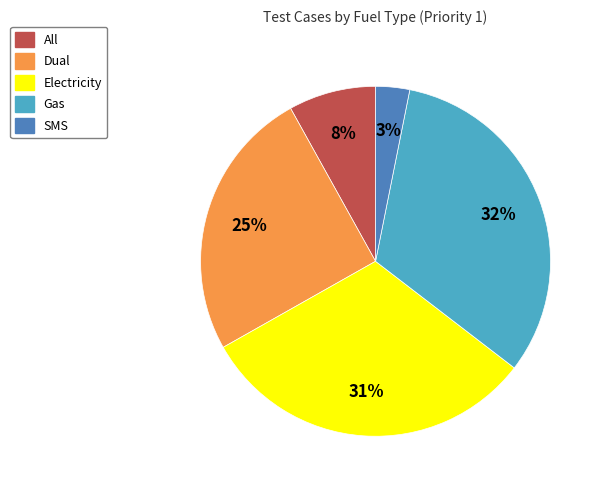

How many slices are in this pie chart?

5